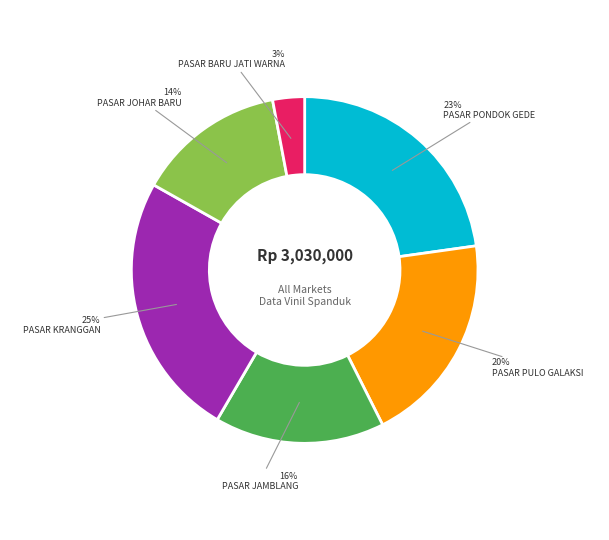

The PASAR KRANGGAN slice represents 31% of the pie. True or false?

False